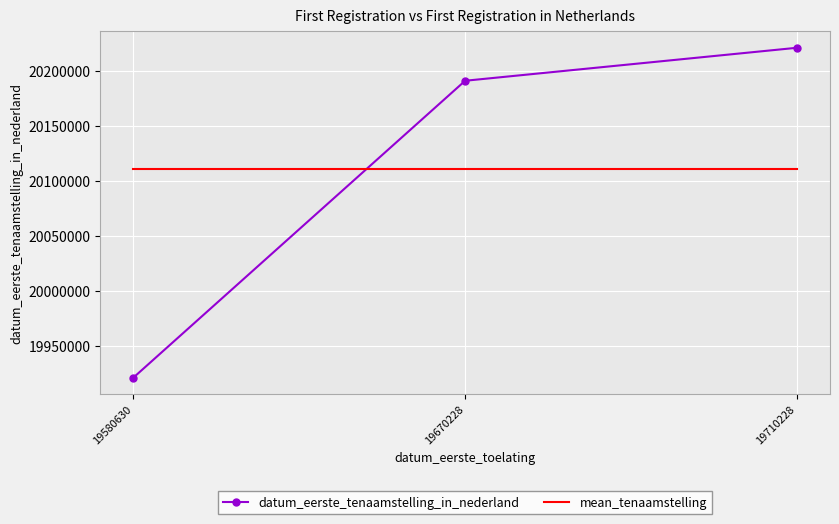

Reading left to right, list all the values displayed in this chart.

datum_eerste_tenaamstelling_in_nederland: 19580630=19921001.0	19670228=20190919.0	19710228=20220905.0
mean_tenaamstelling: 19580630=20110941.7	19670228=20110941.7	19710228=20110941.7